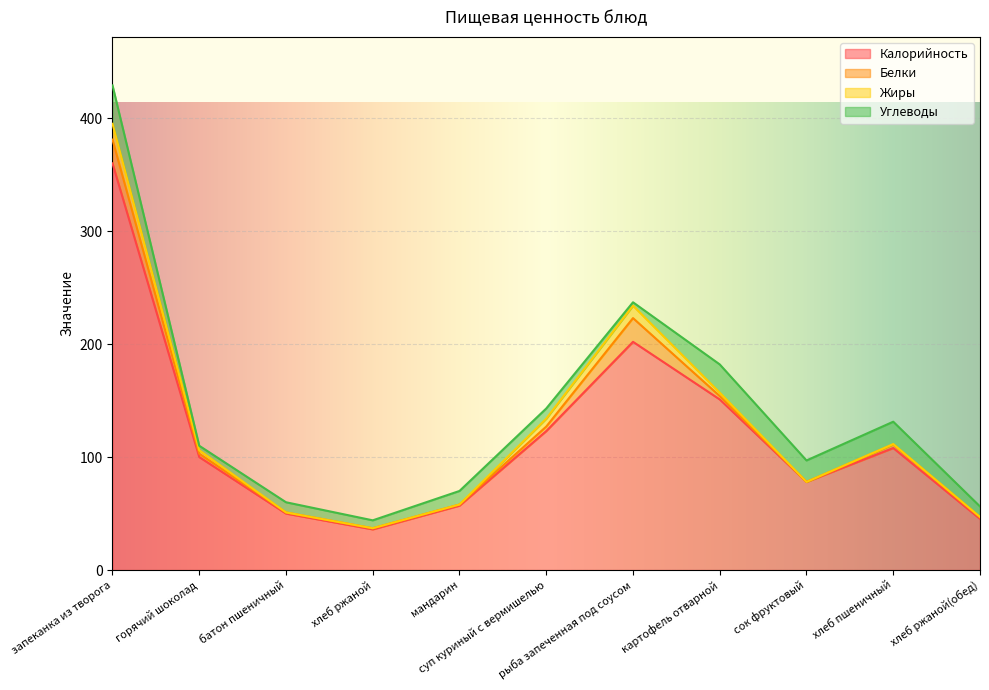

What is the maximum value shown in the chart?

360.0